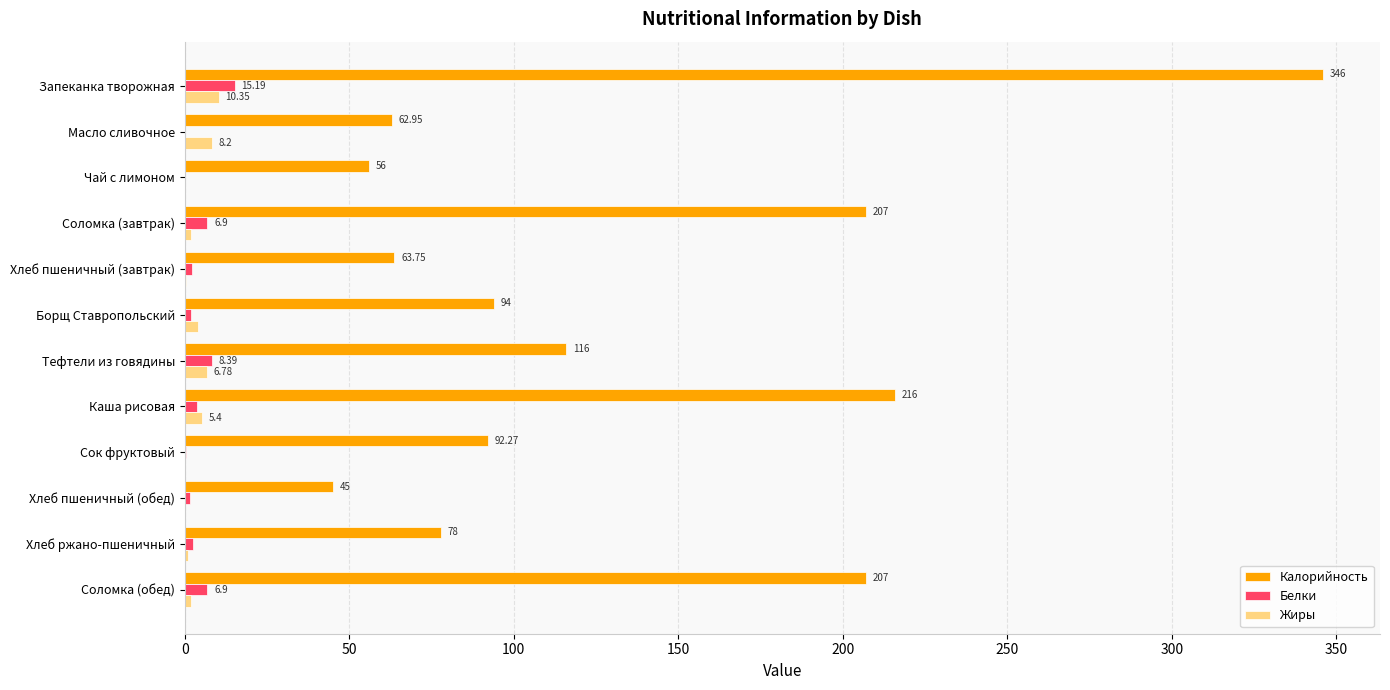

What are all the series names shown in the legend?

Калорийность, Белки, Жиры